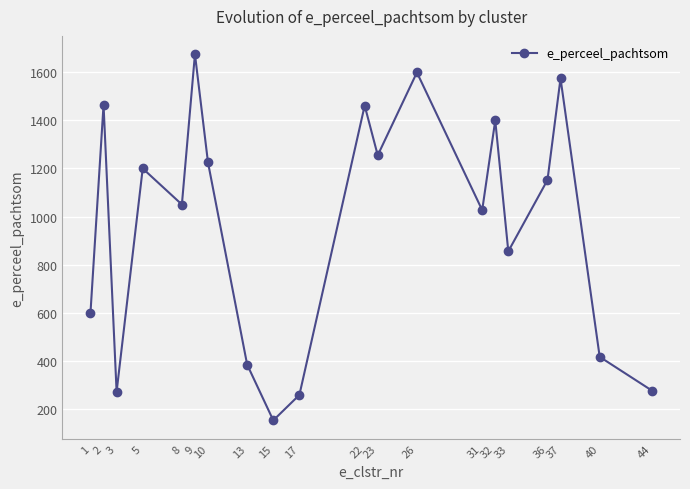

Where is the data nearest to the value 913?

33